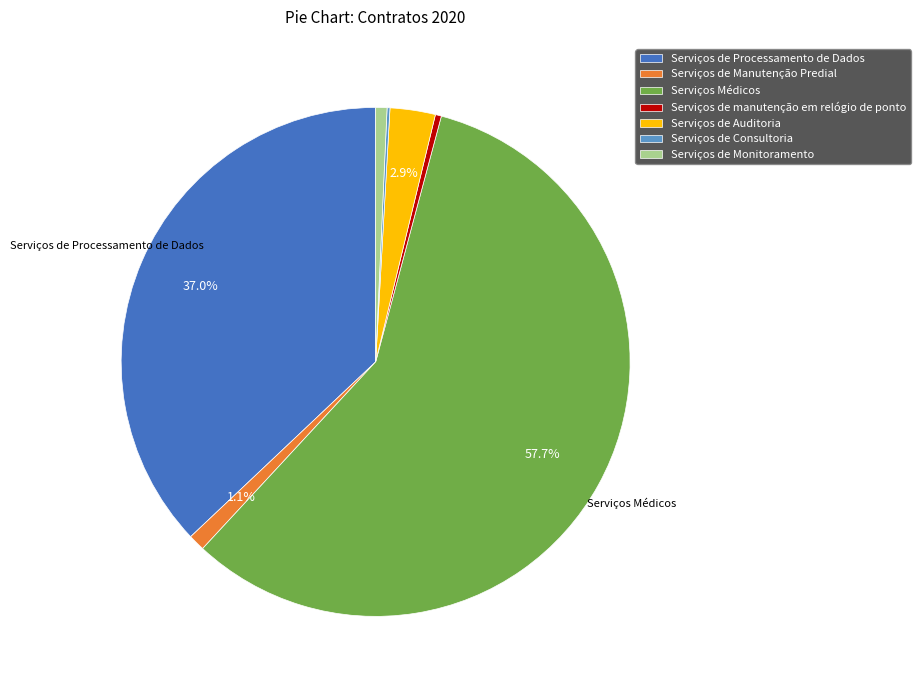

Is the sum of Serviços de Manutenção Predial and Serviços de Auditoria greater than half?

No